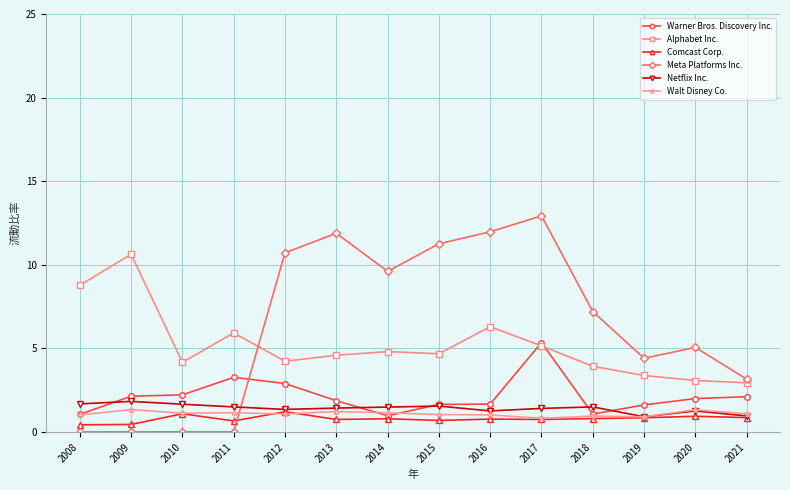

What is the minimum value for Warner Bros. Discovery Inc.?

1.0